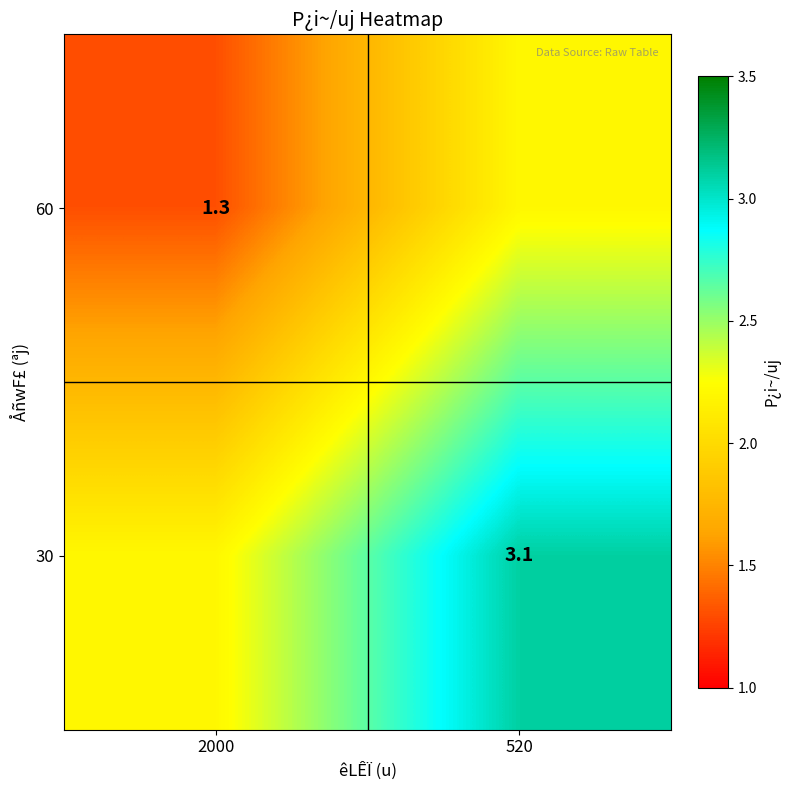

The 30 series shows 1.9 at 520. True or false?

False